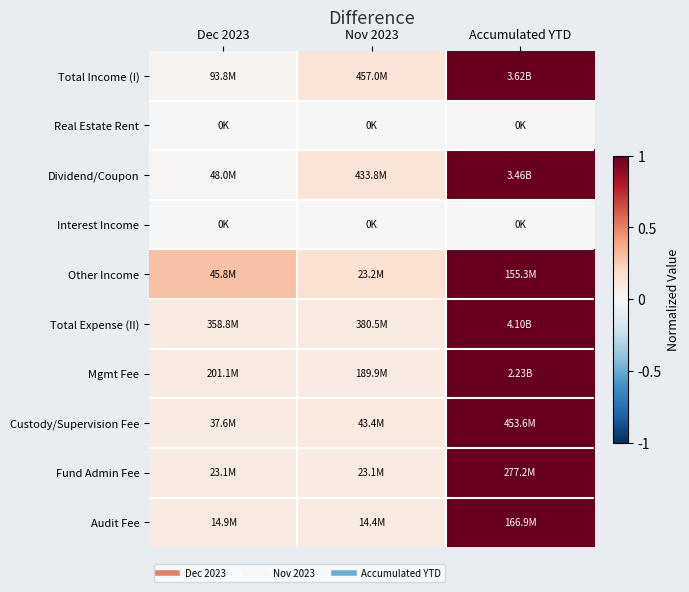

What is the spread (max minus min) of values at Accumulated YTD?

1.0